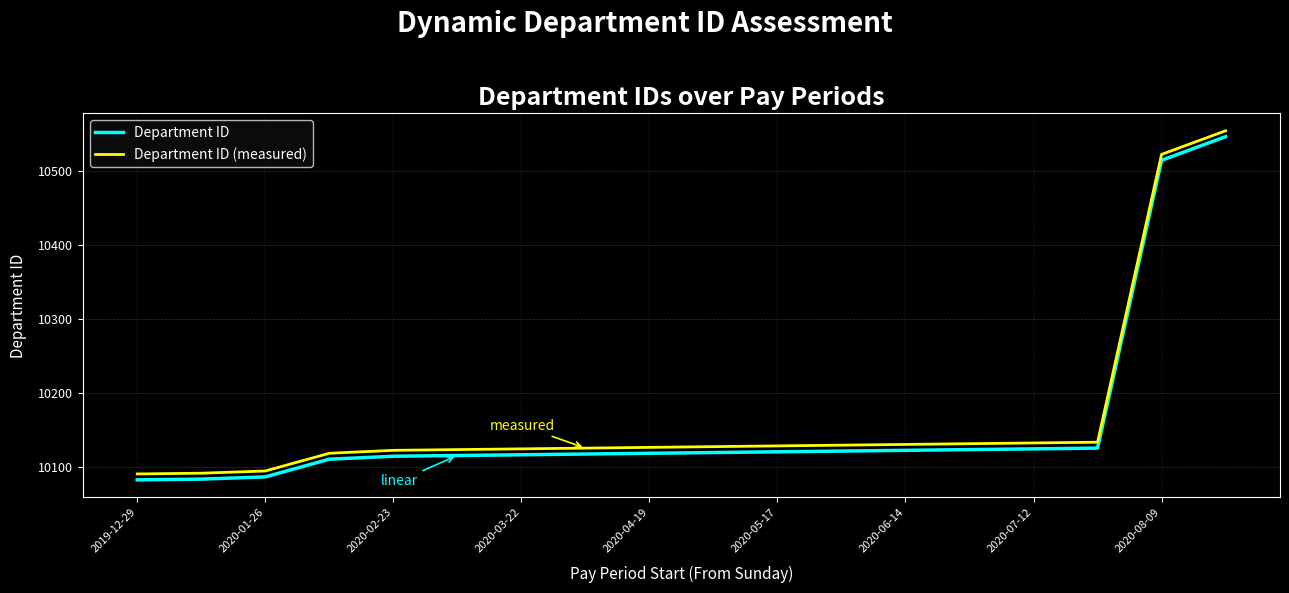

What is the average value of the Department ID series?

10159